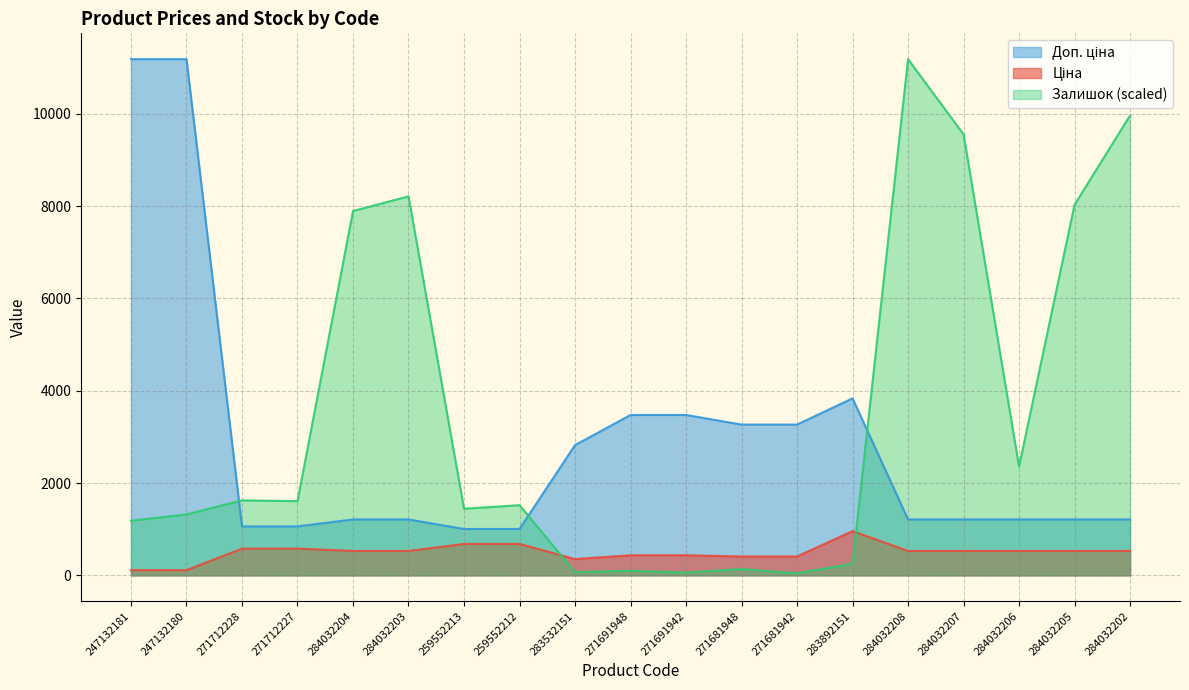

True or false: Ціна and Доп. ціна cross at least once.

False